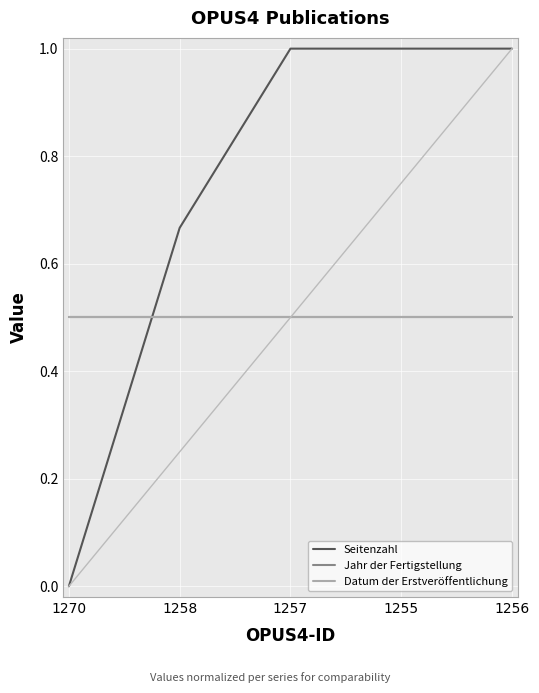

Rank the series at 1270 from lowest to highest value.

Seitenzahl, Jahr der Fertigstellung, Datum der Erstveröffentlichung